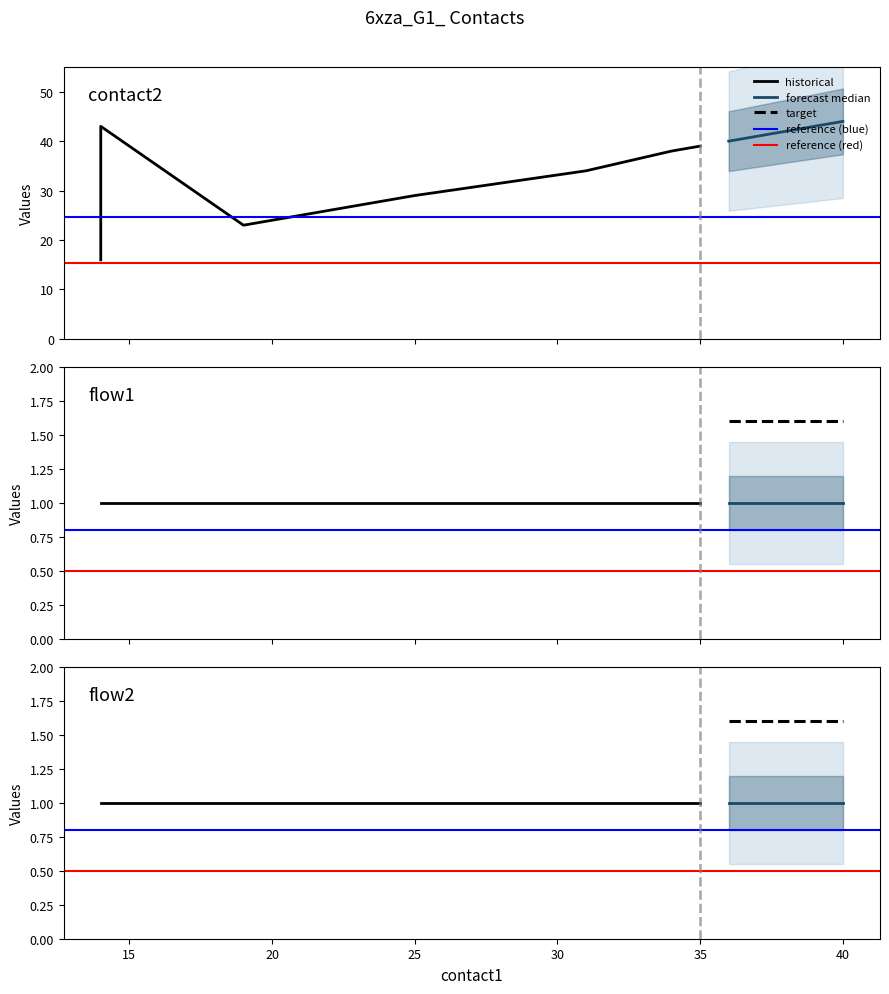

True or false: flow1 has a value of 1 at 14.

True